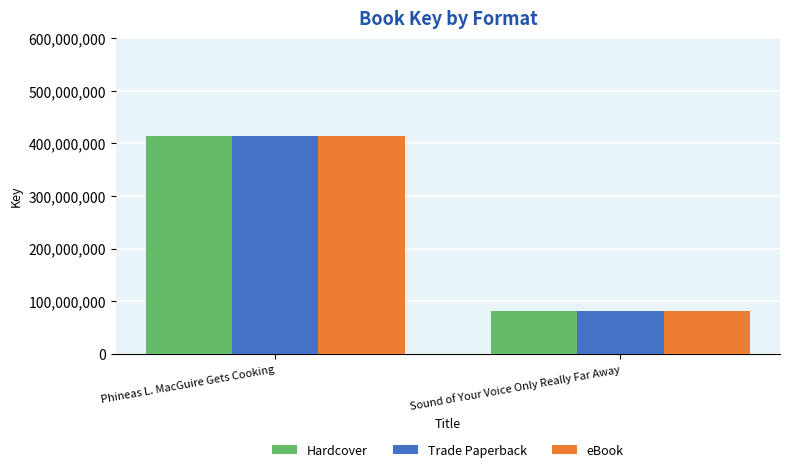

List the labels in order of Trade Paperback value, largest first.

Phineas L. MacGuire Gets Cooking, Sound of Your Voice Only Really Far Away